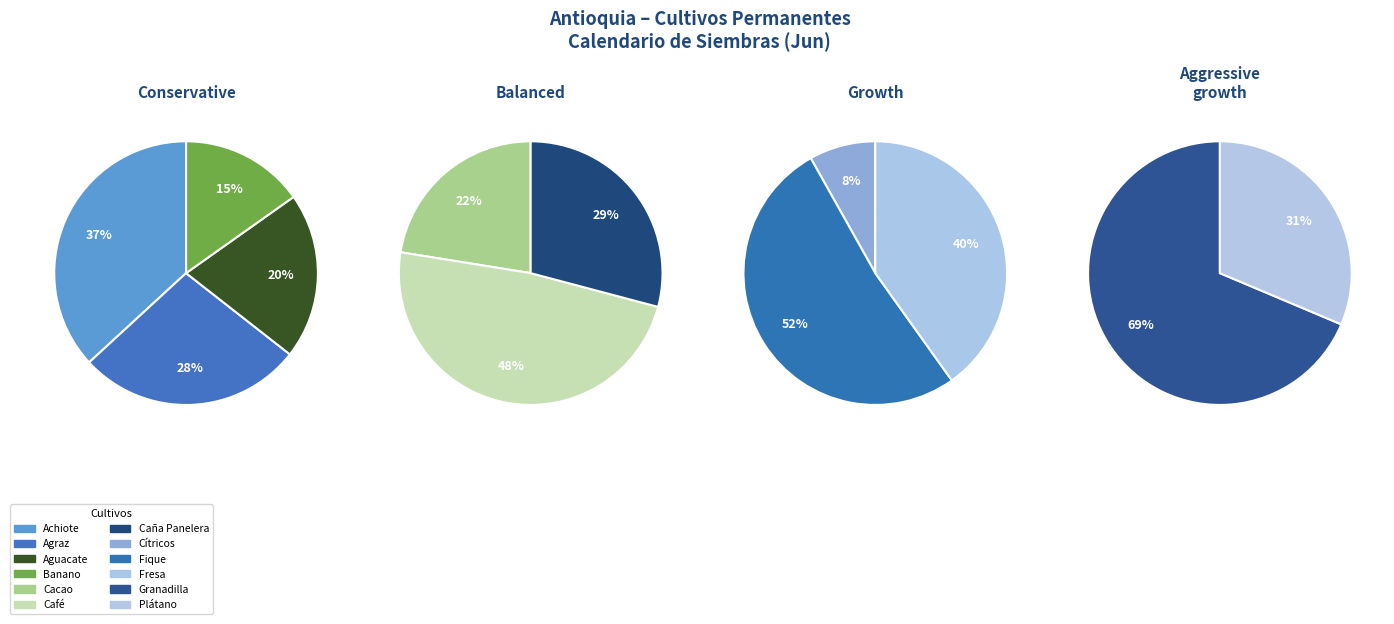

How many segments does this pie chart have?

12